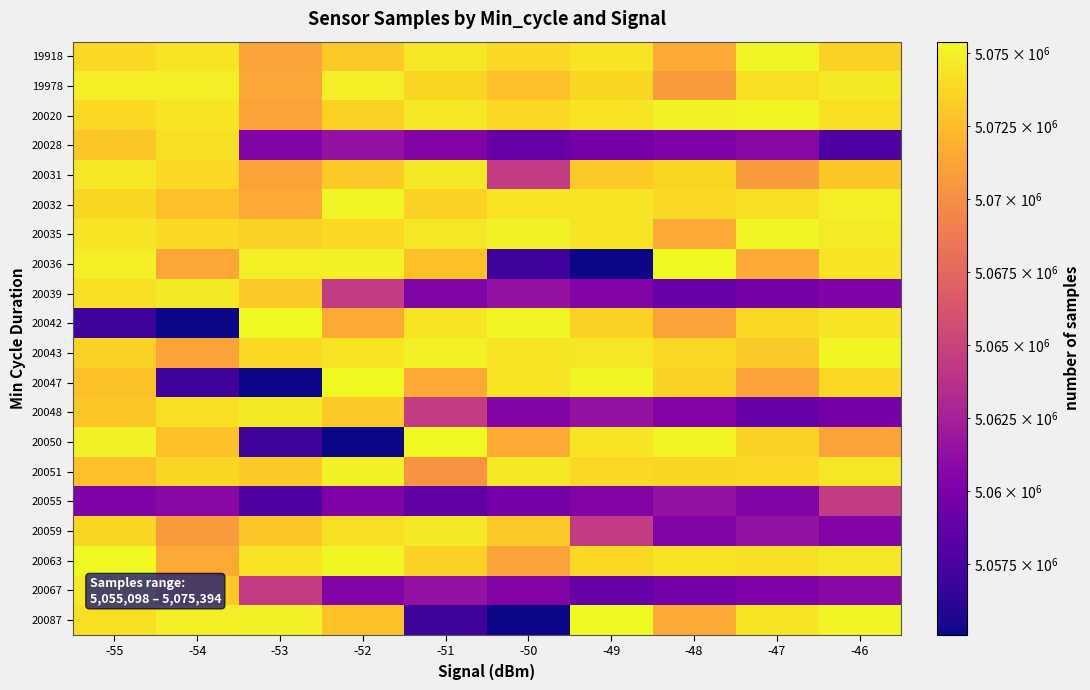

At how many categories does at least one series exceed 5065527?

10